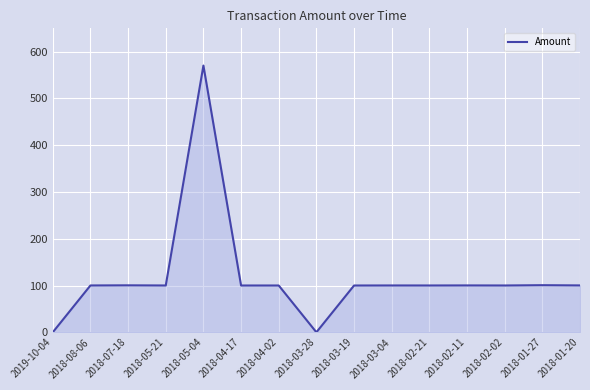

Which category has the highest value across all series?

2018-05-04